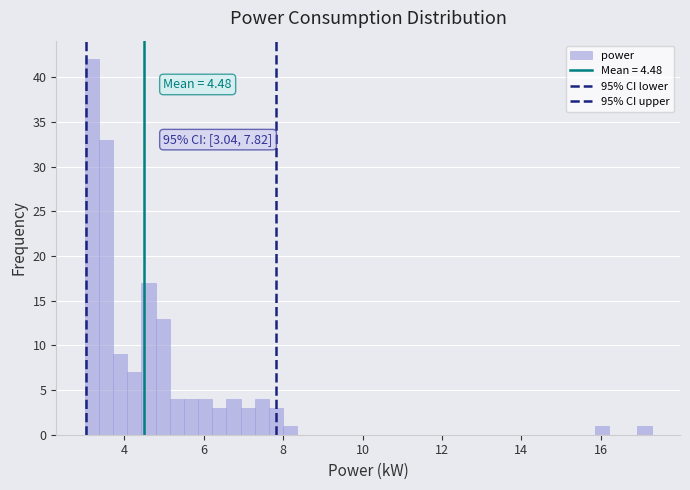

Around what value on the x-axis is the tallest bar? Give the approximate position of its centre, as read against the axis.

3.2